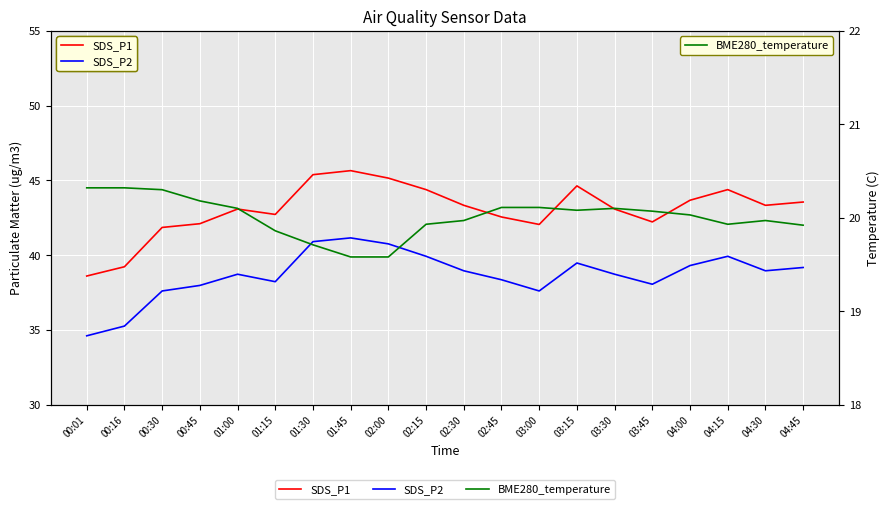

At which category is the sum across all series the highest?

01:45